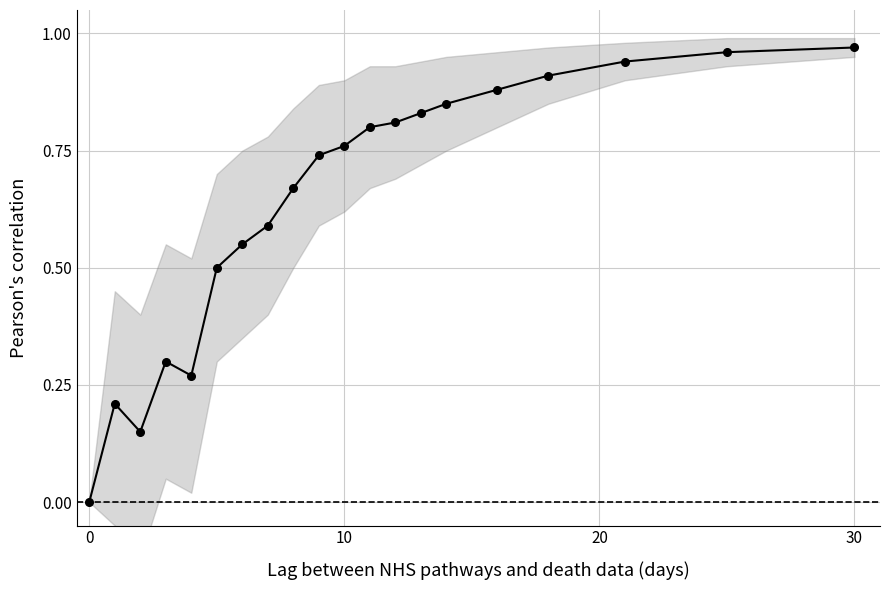

Reading left to right, extract all data points from this chart.

0.0	0.2	0.1	0.3	0.3	0.5	0.6	0.6	0.7	0.7	0.8	0.8	0.8	0.8	0.8	0.9	0.9	0.9	1.0	1.0